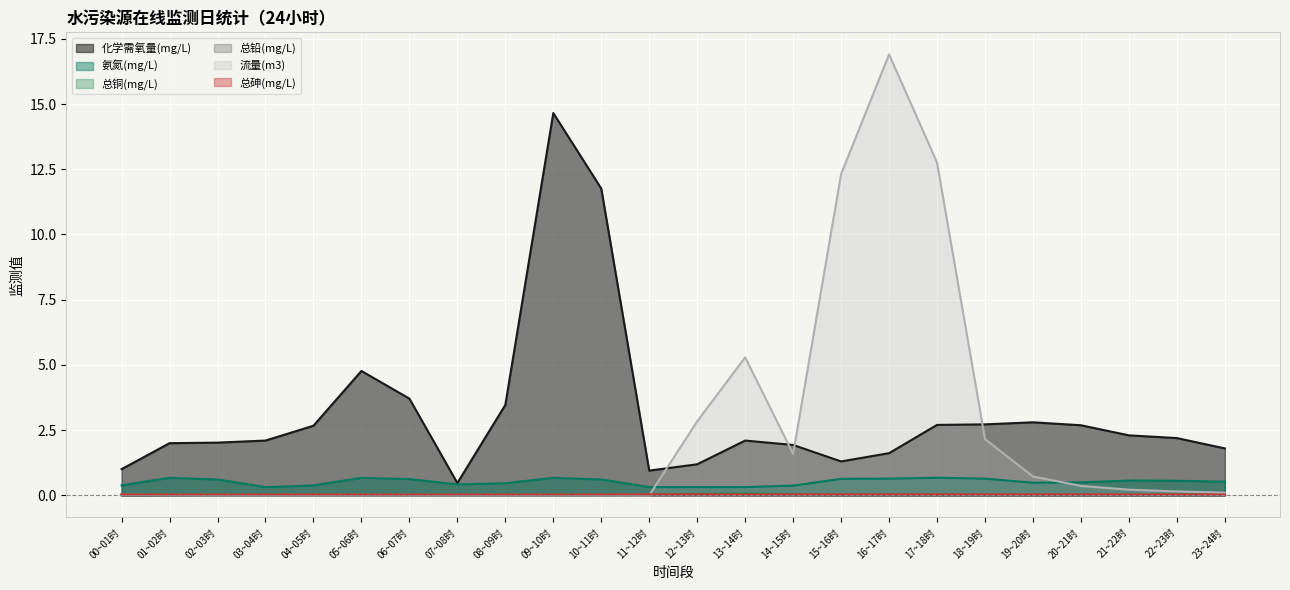

Where do 流量(m3) and 氨氮(mg/L) first cross each other?

11~12时 and 12~13时